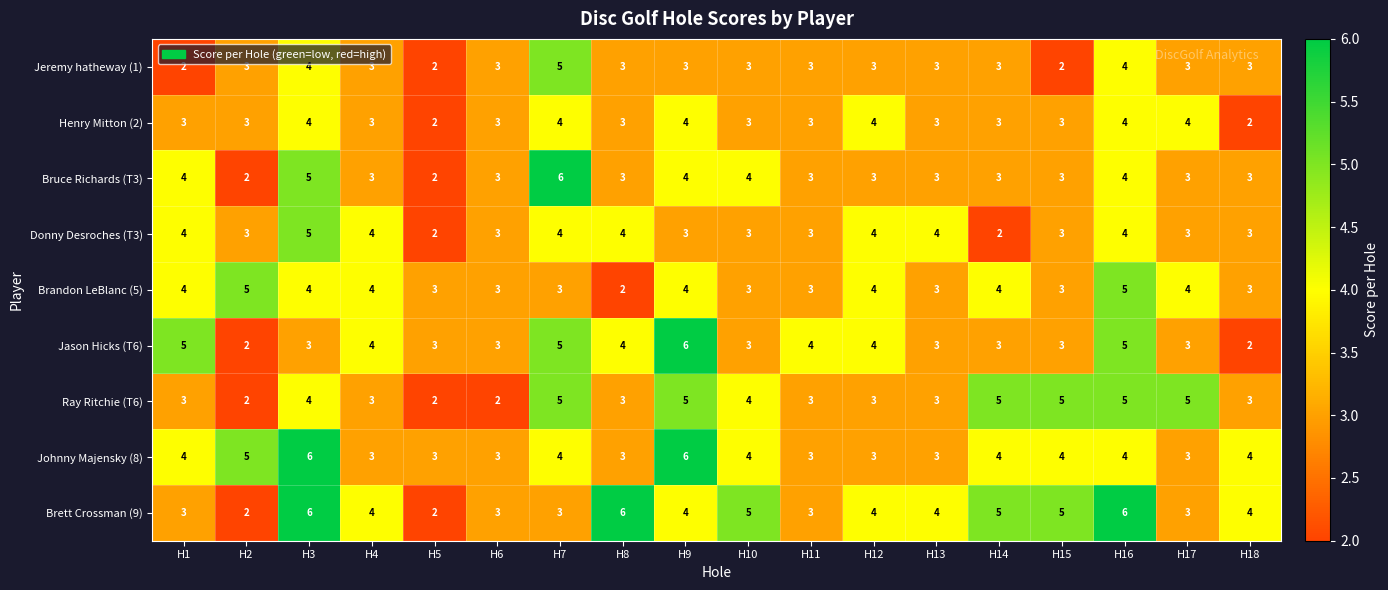

What is the difference between the maximum and minimum values in the Jason Hicks (T6) series?

4